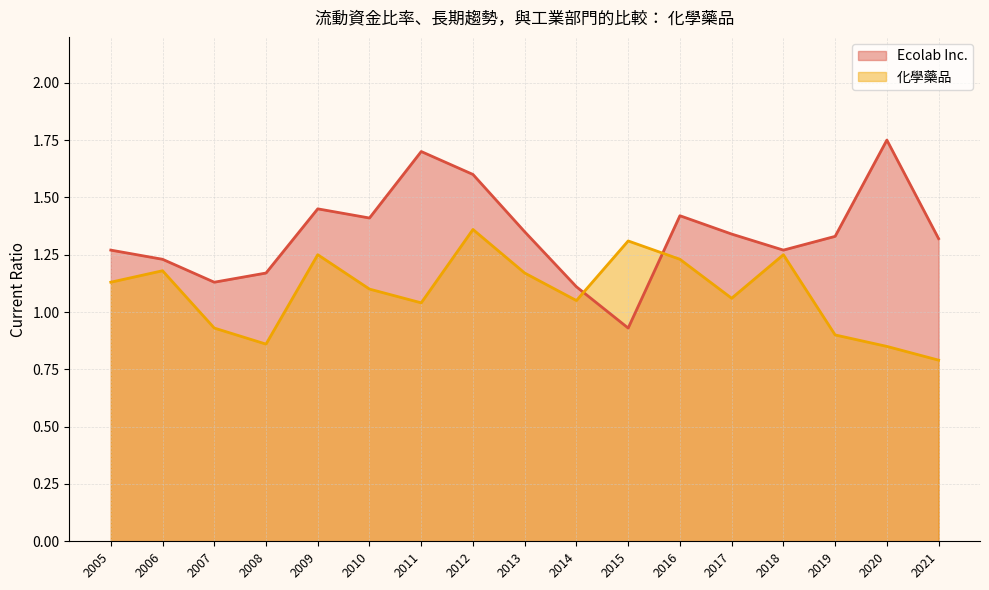

At how many categories does at least one series exceed 1?

17